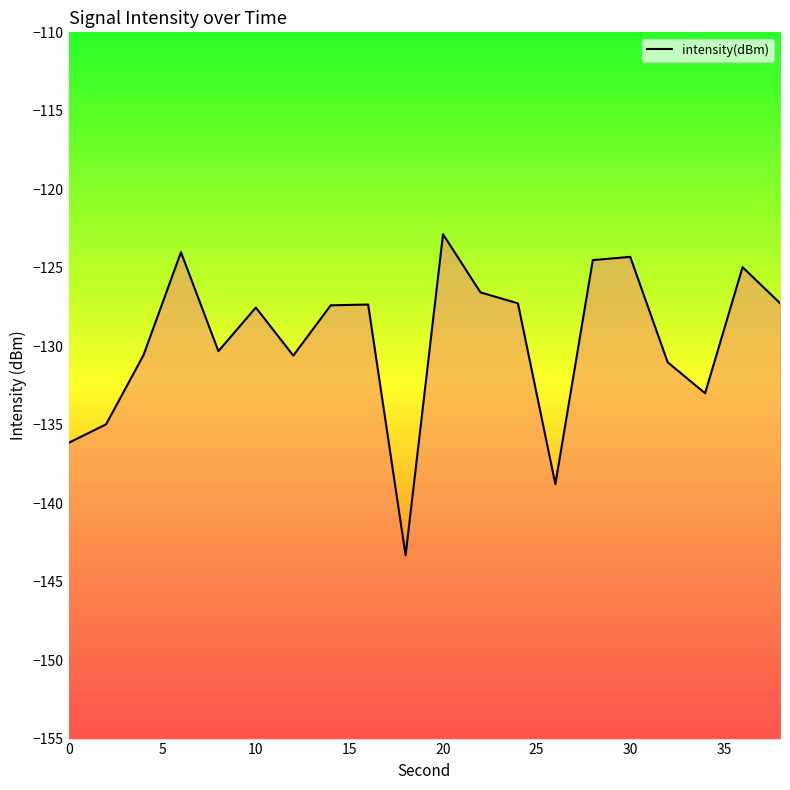

How many distinct data groups are displayed?

1